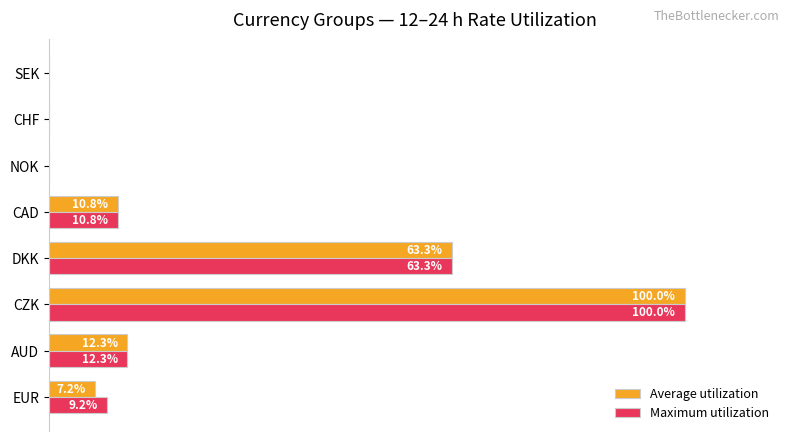

Which series has the largest total across all categories?

Maximum utilization